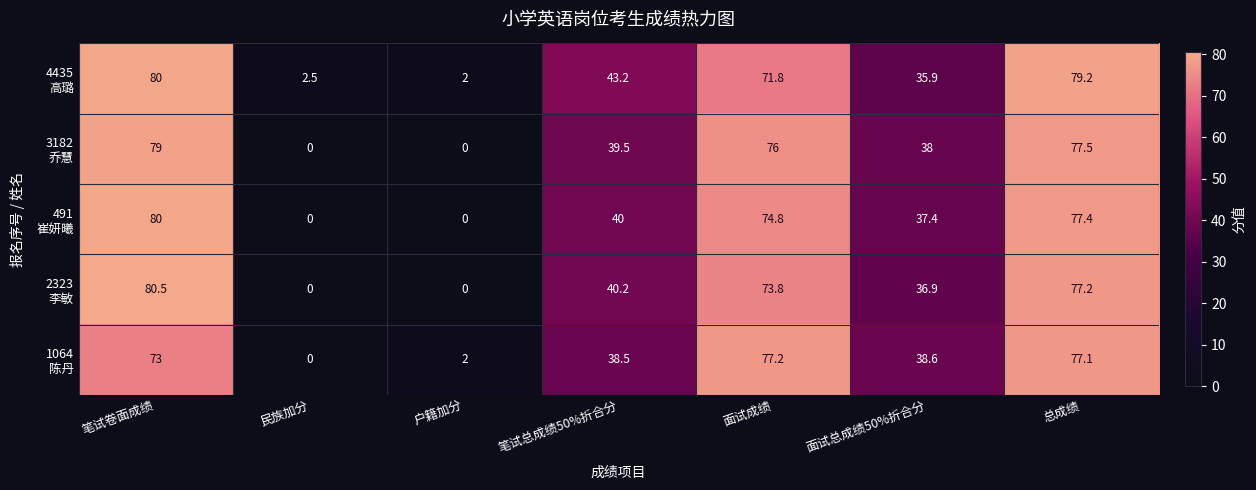

How many series are shown in this chart?

5